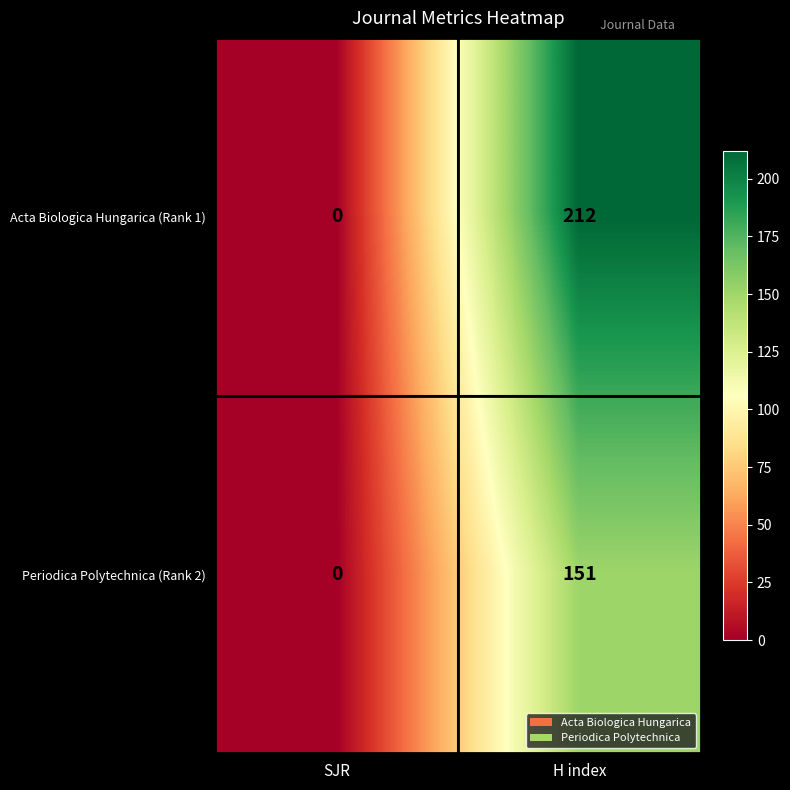

Which category has the lowest value in the Acta Biologica Hungarica (Rank 1) series?

SJR